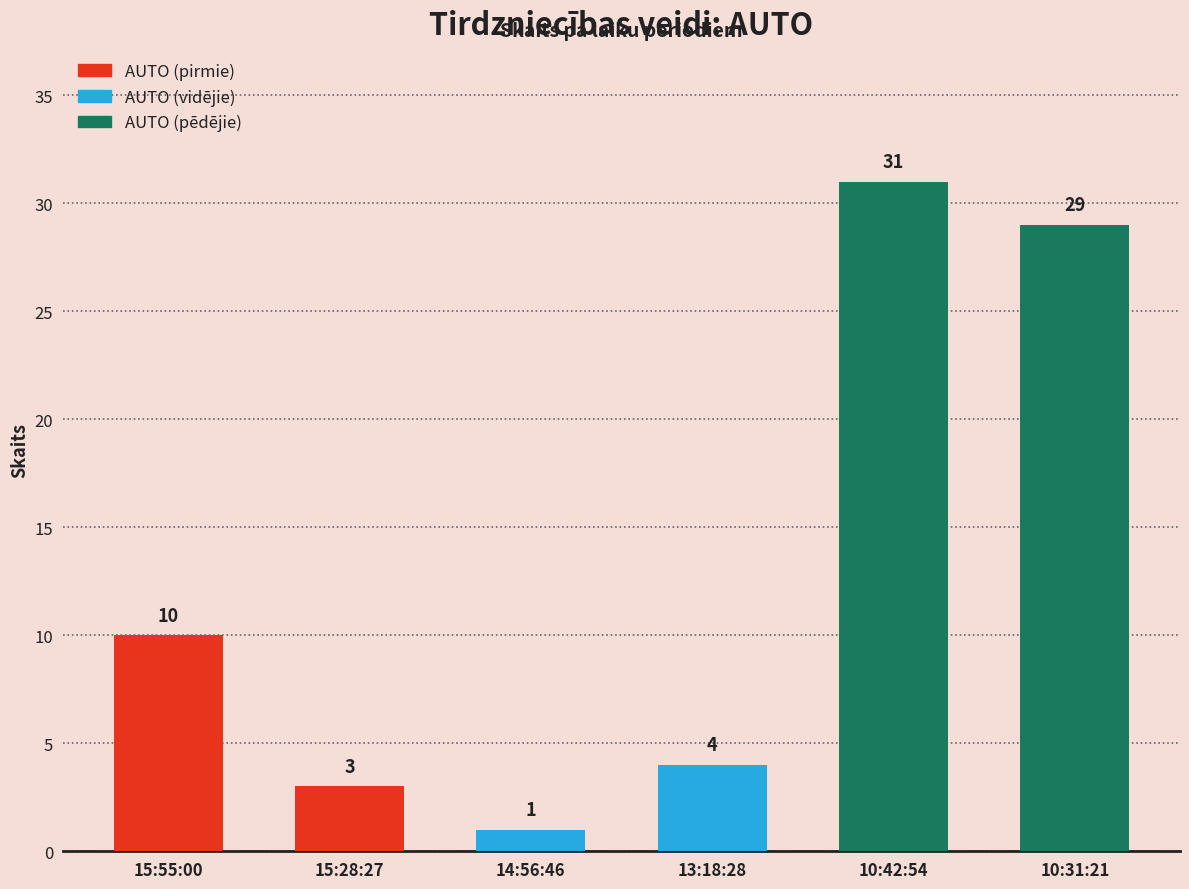

Count the number of data series in this chart.

1